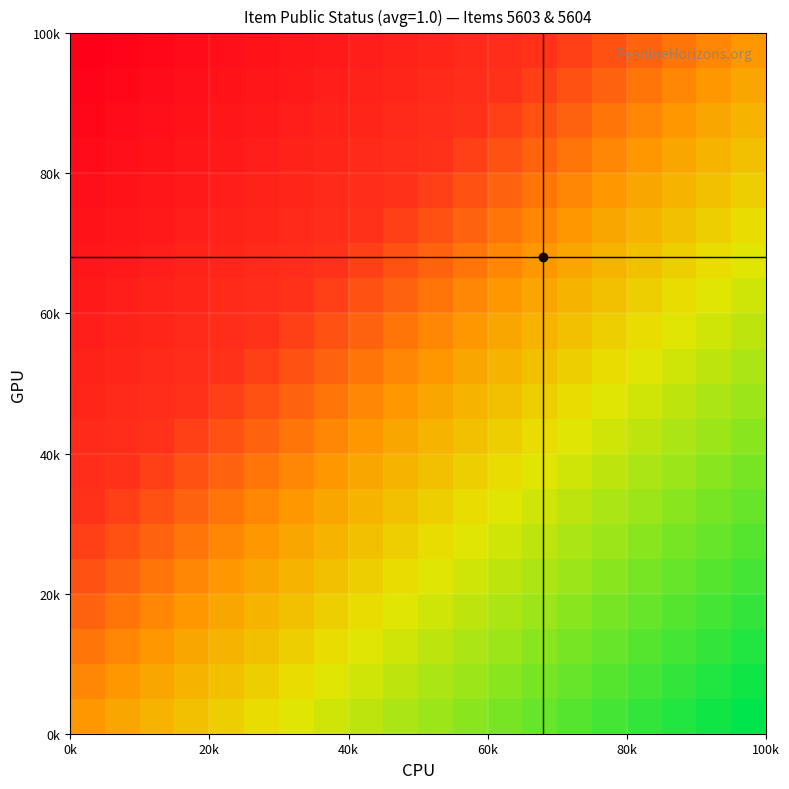

What is the smallest value displayed?

-1.0